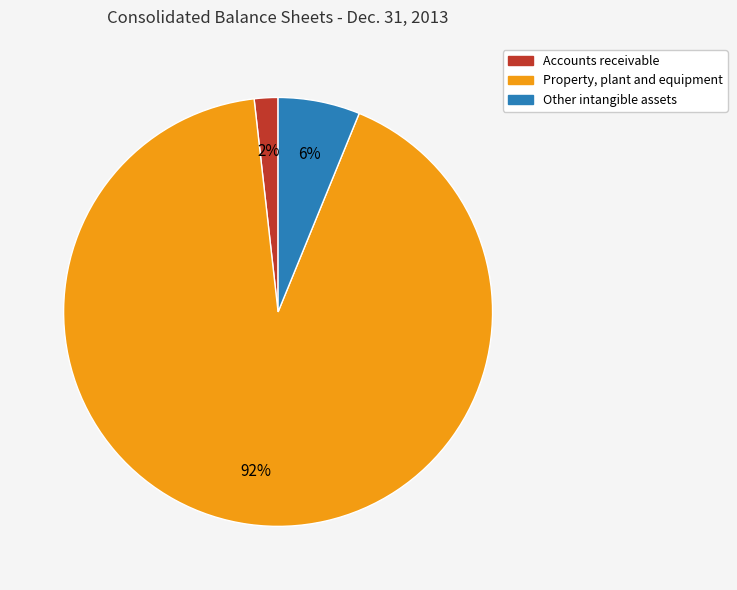

Count the number of slices in the pie.

3